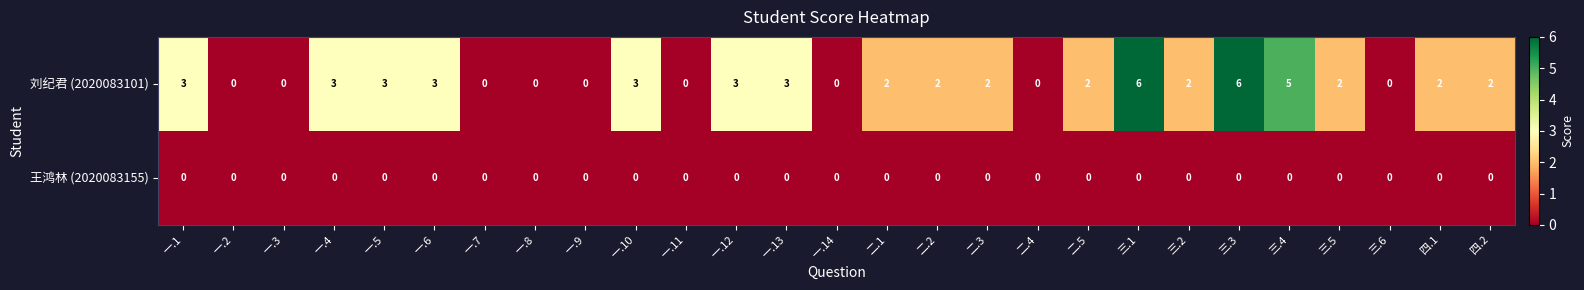

Which series has the widest spread of values?

刘纪君 (2020083101)